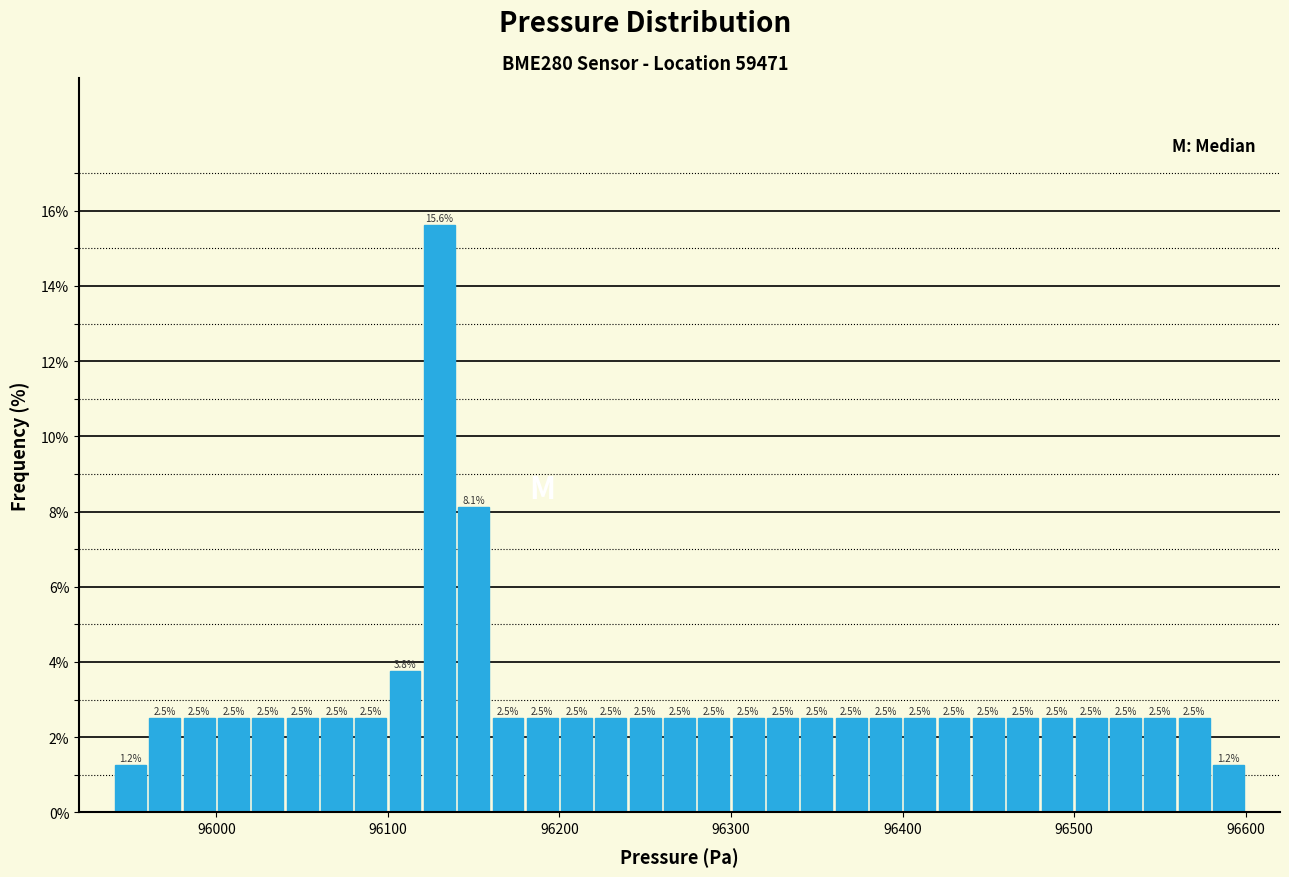

Read against the x-axis, roughly where is the centre of the tallest bar?

96130